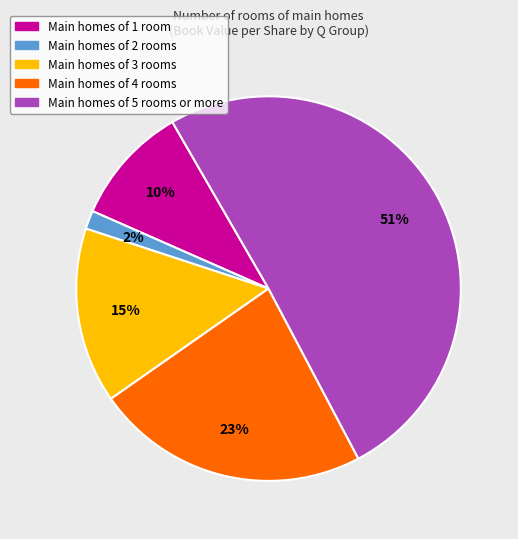

To the nearest percent, what is the difference between the largest and smallest slice percentages?

49%